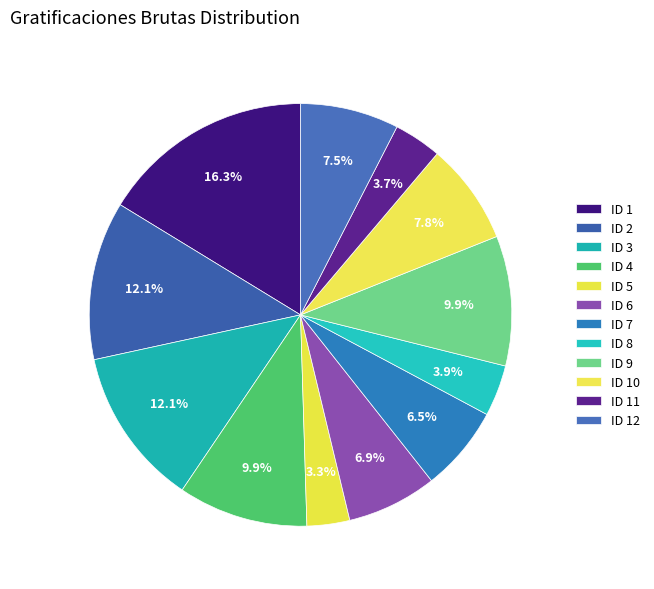

What portion of the pie excludes ID 3?

87.9%